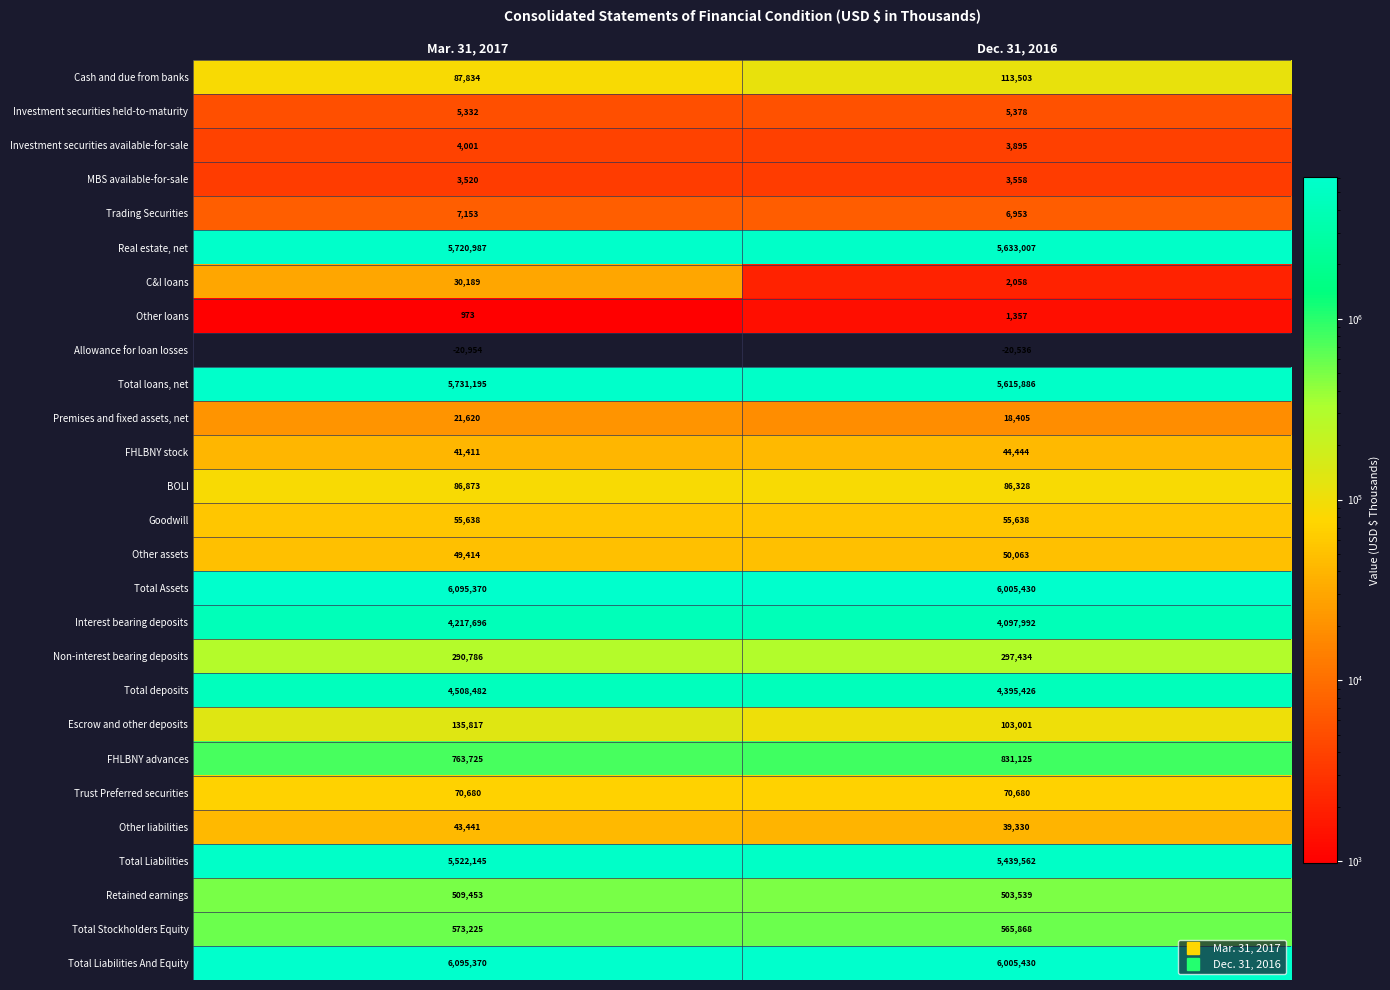

At which category is the sum across all series the highest?

Mar. 31, 2017